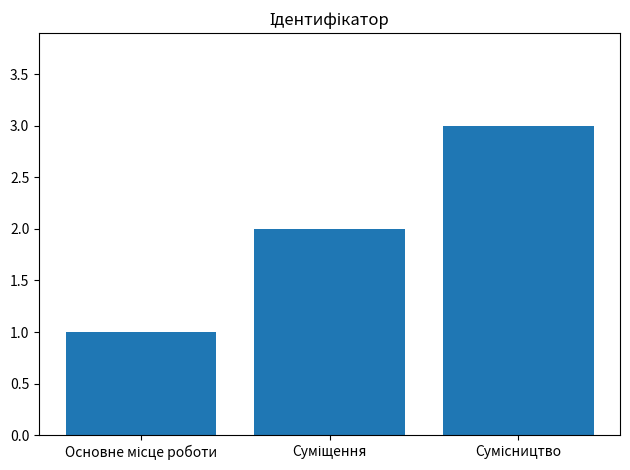

What is the sum of all values?

6